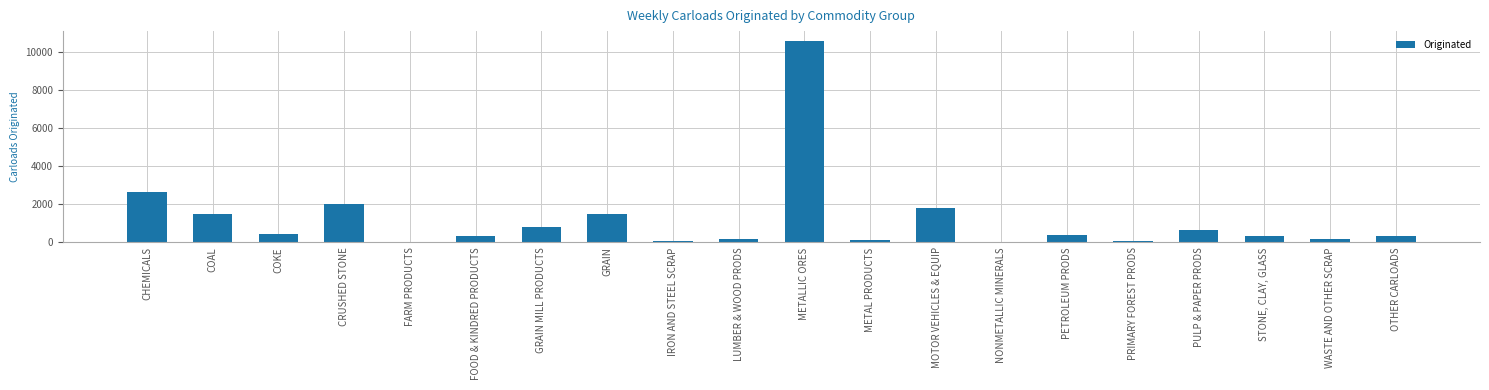

Are the bars horizontal?

No